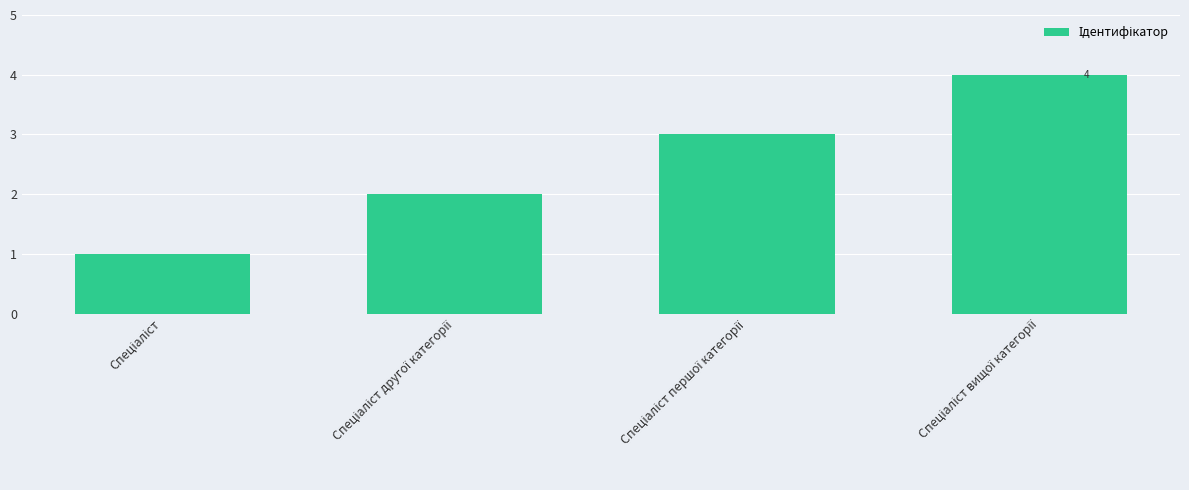

What is the difference between the maximum and minimum values?

3